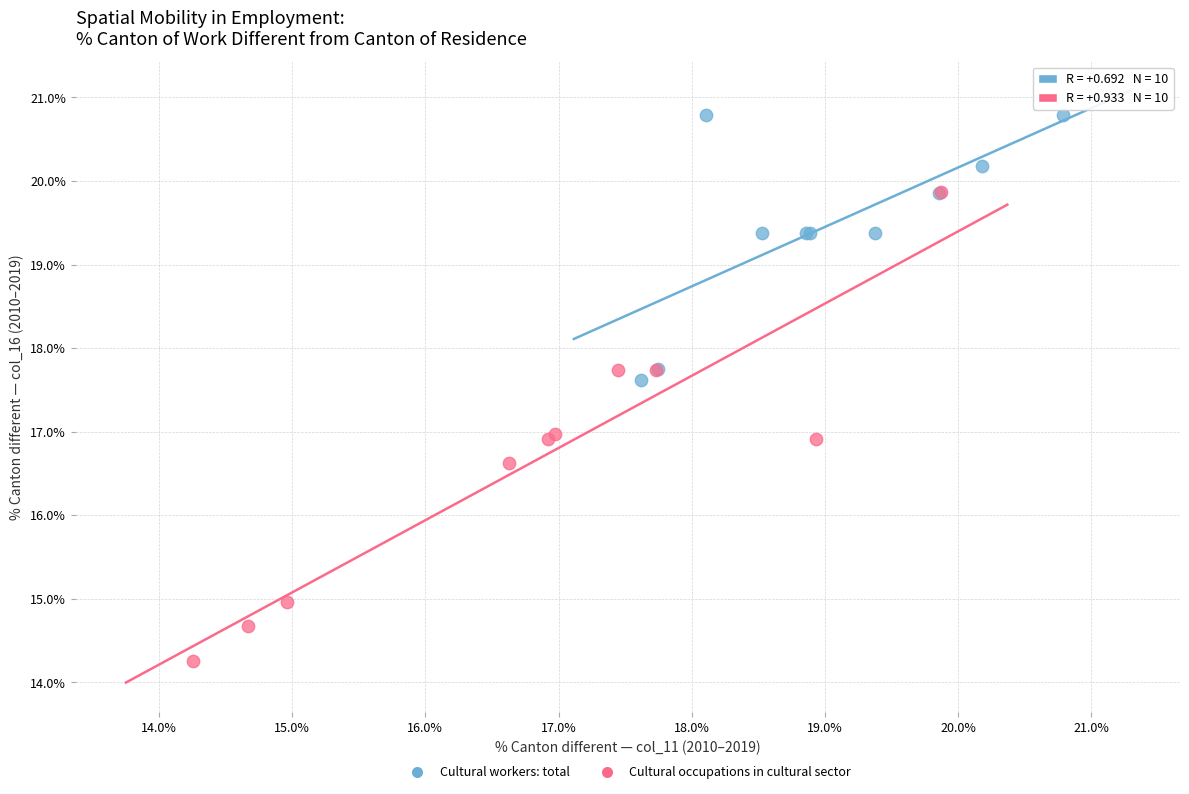

Which series contains the lowest Y value?

Cultural occupations in cultural sector